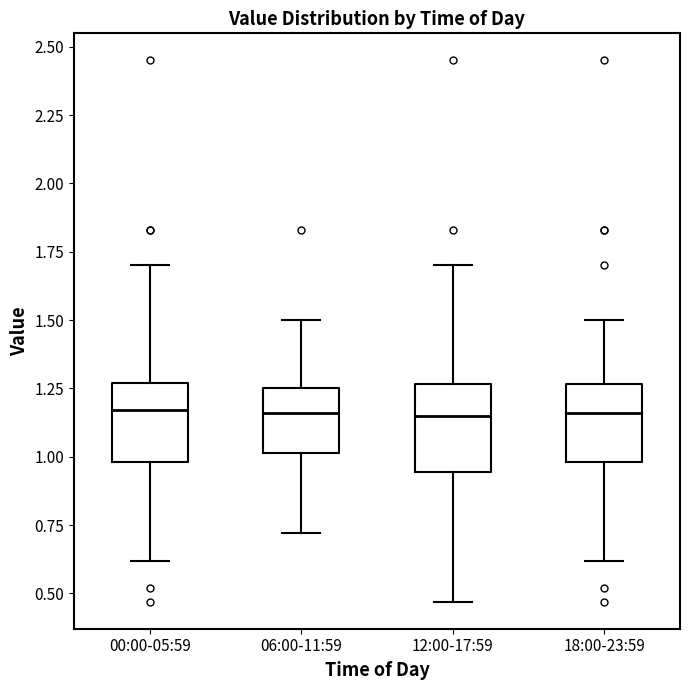

Reading left to right, transcribe this box plot: for each box, give where its median line is, the range the box spans, and where its two whiskers end, as read against the y-axis. The values are not printed on the chart, so give them approximately, as read against the axis.

00:00-05:59: median 1.15, box 1.00 to 1.25, whiskers 0.60 to 1.70
06:00-11:59: median 1.15, box 1.00 to 1.25, whiskers 0.70 to 1.50
12:00-17:59: median 1.15, box 0.95 to 1.25, whiskers 0.45 to 1.70
18:00-23:59: median 1.15, box 1.00 to 1.25, whiskers 0.60 to 1.50